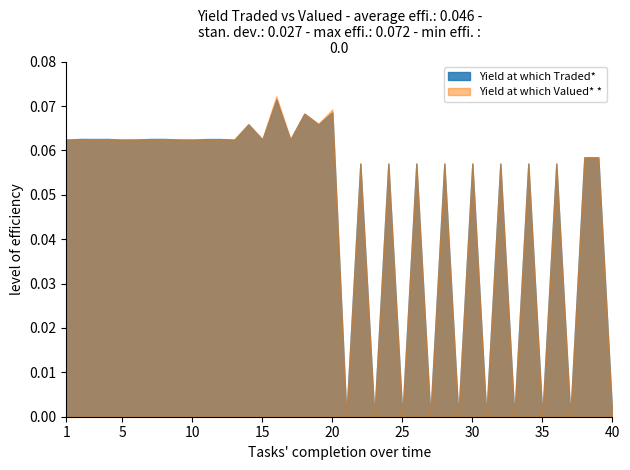

What are all the series names shown in the legend?

Yield at which Traded*, Yield at which Valued* *